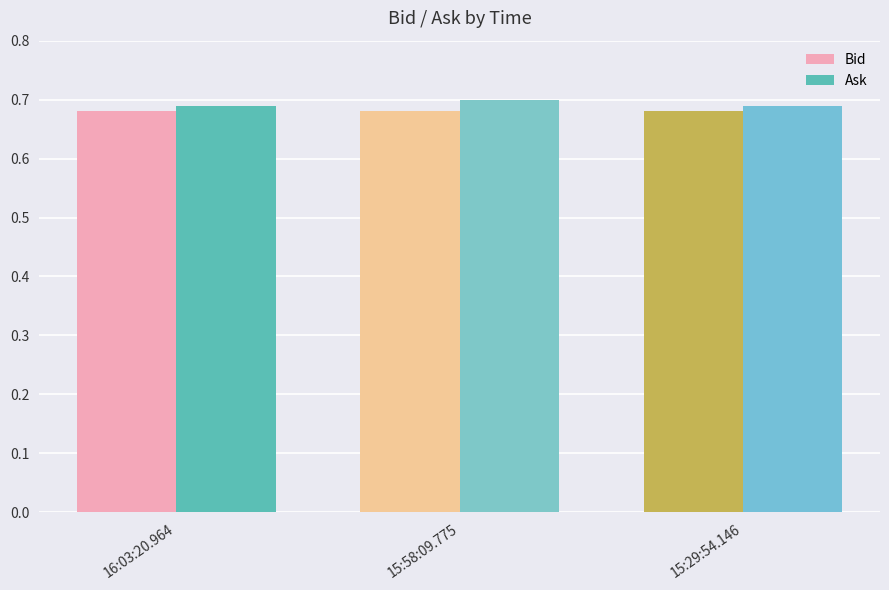

What is the value of the Ask bar at the 1st from the left?

0.7